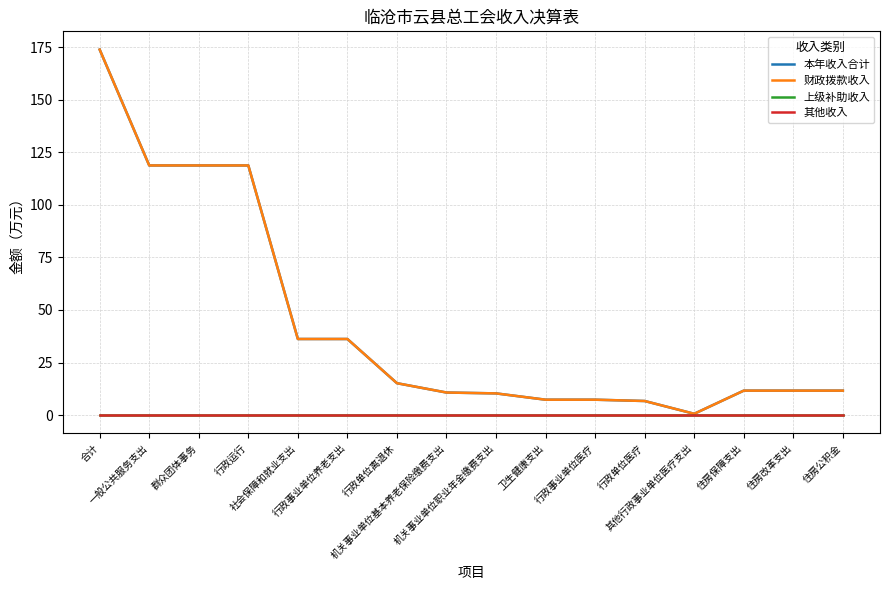

True or false: 财政拨款收入 and 其他收入 intersect in this chart.

False